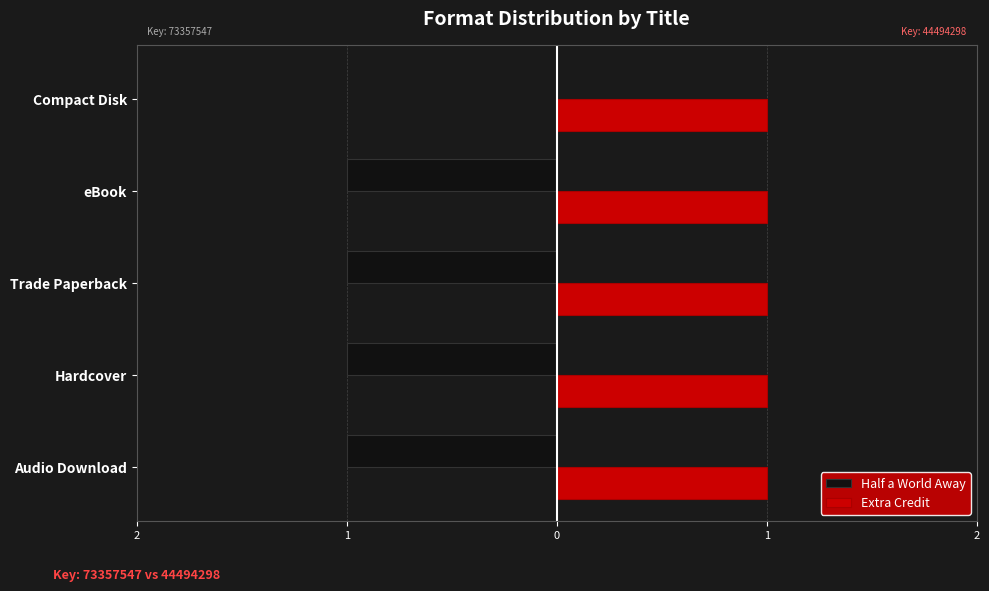

What are all the series names shown in the legend?

Half a World Away, Extra Credit